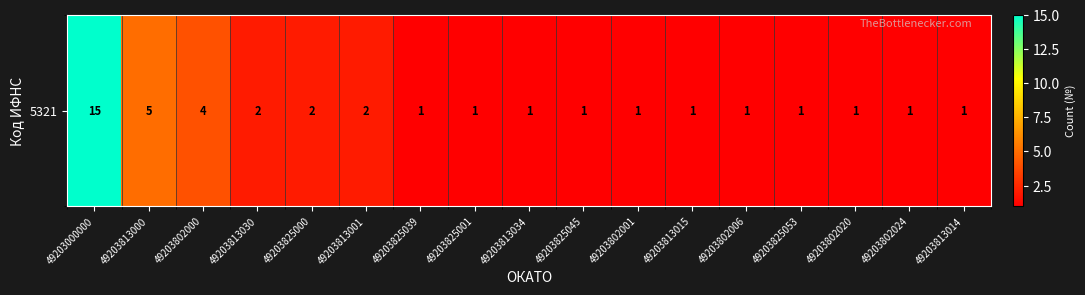

What is the difference between the maximum and minimum values?

14